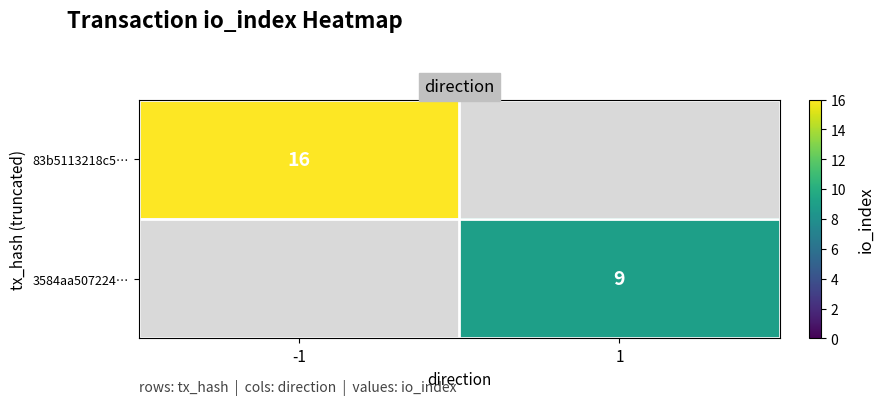

Is it true that 83b5113218c5… equals 23 at -1?

False